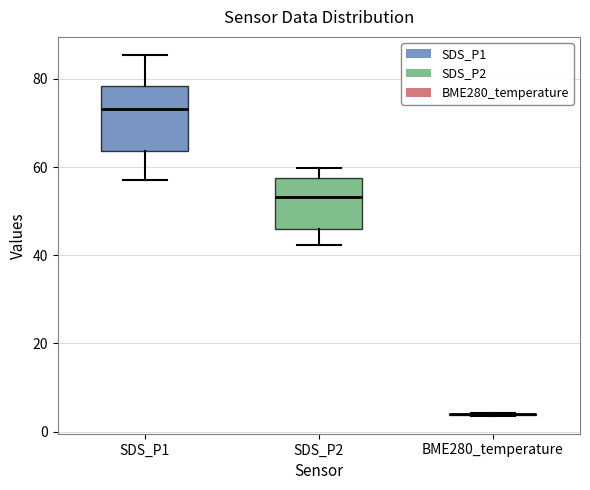

Reading left to right, transcribe this box plot: for each box, give where its median line is, the range the box spans, and where its two whiskers end, as read against the y-axis. The values are not printed on the chart, so give them approximately, as read against the axis.

SDS_P1: median 74, box 64 to 78, whiskers 58 to 86
SDS_P2: median 54, box 46 to 58, whiskers 42 to 60
BME280_temperature: box collapsed to a line at 4, whiskers 4 to 4